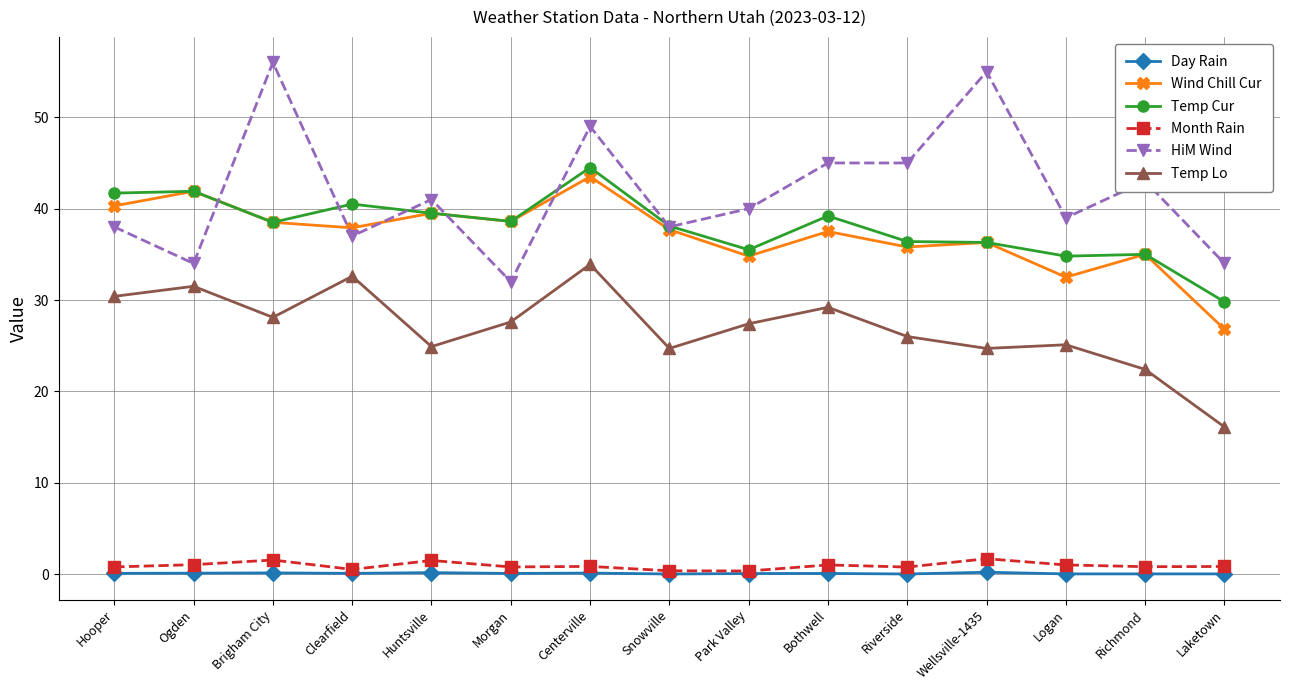

Does the chart have visible grid lines?

Yes